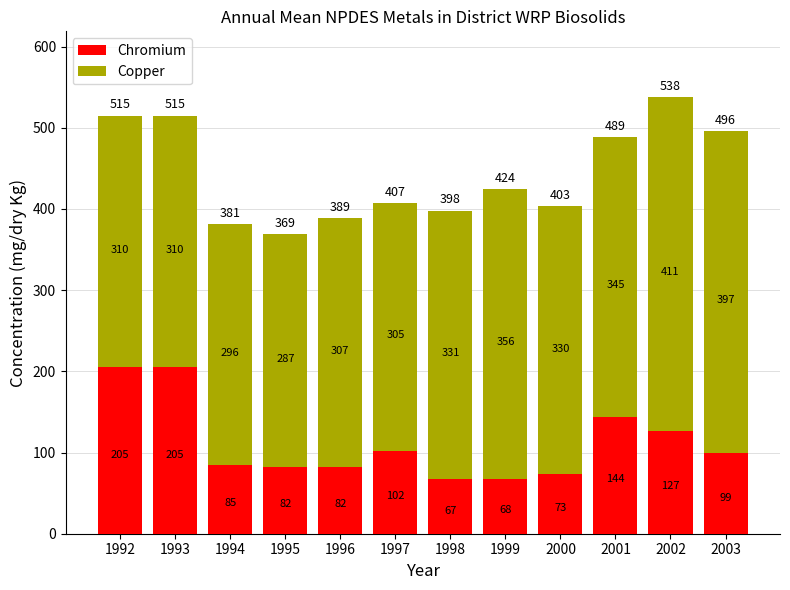

What value does the Chromium series have at 2002, to the nearest 5?

125